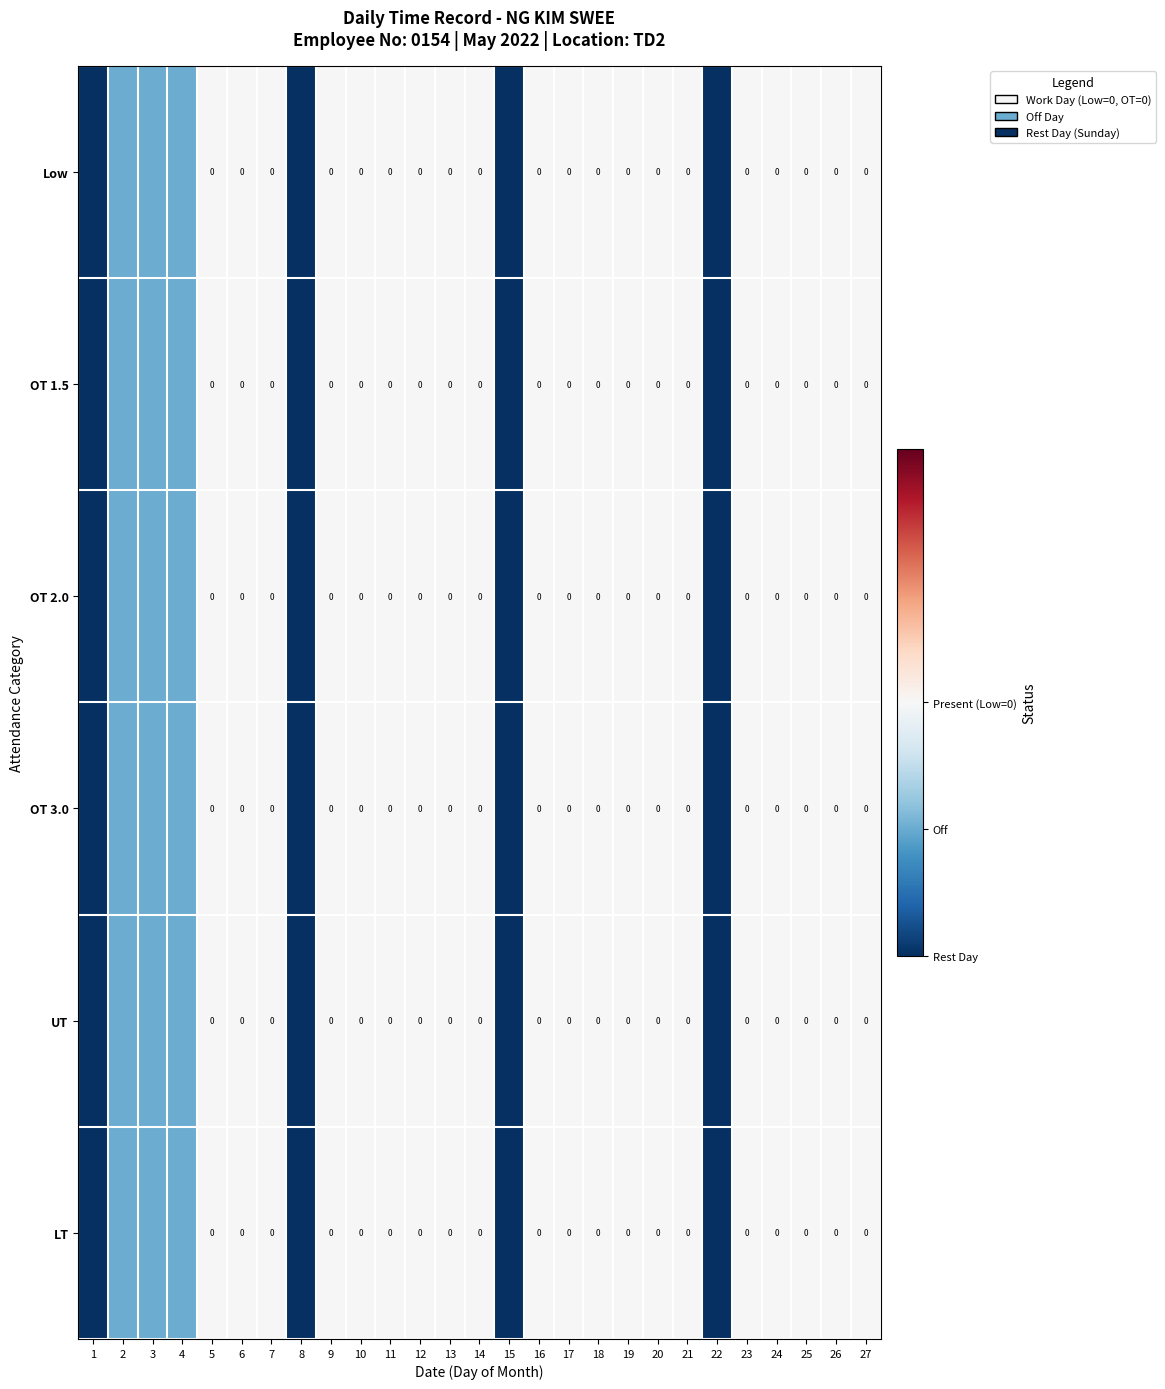

At 13, list the series in order from smallest to largest.

Low, OT 1.5, OT 2.0, OT 3.0, UT, LT